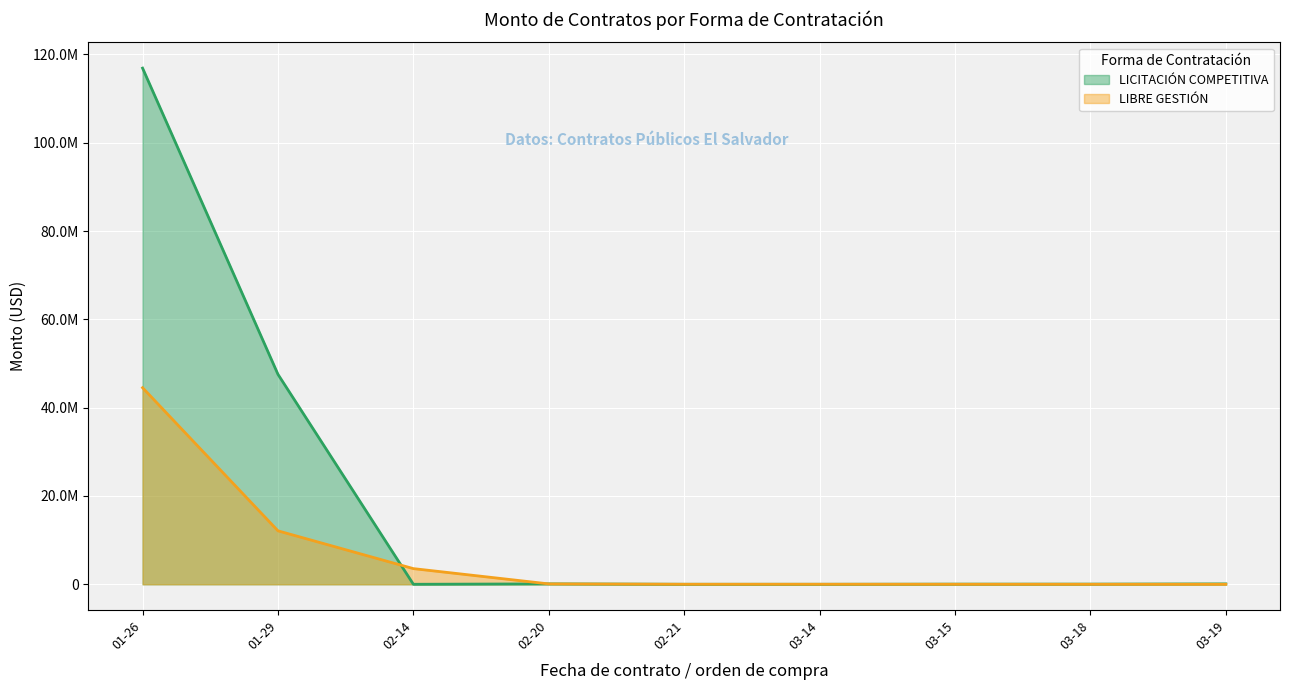

Does the chart display data point markers on the line(s)?

No